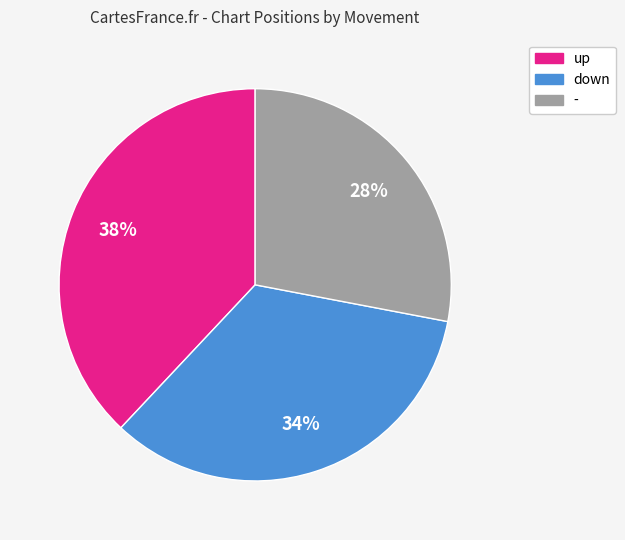

Which has a higher value, up or -?

up